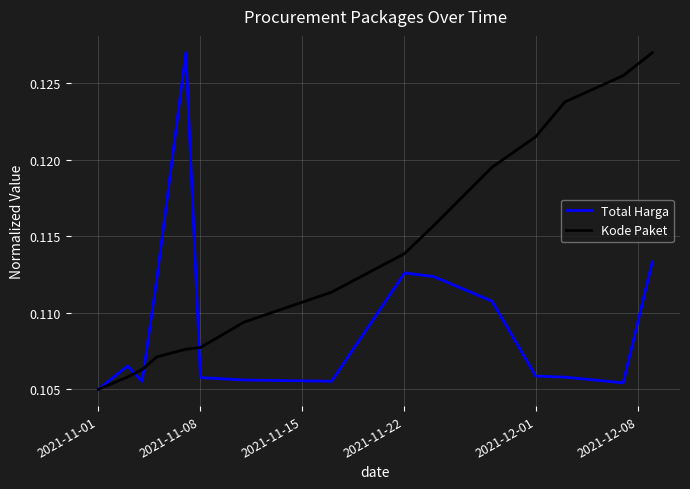

Rank the series by their average value, from lowest to highest.

Total Harga, Kode Paket